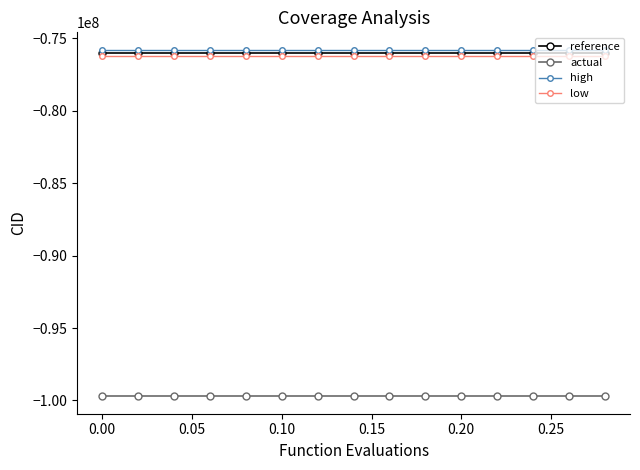

Which series has the largest total across all categories?

high